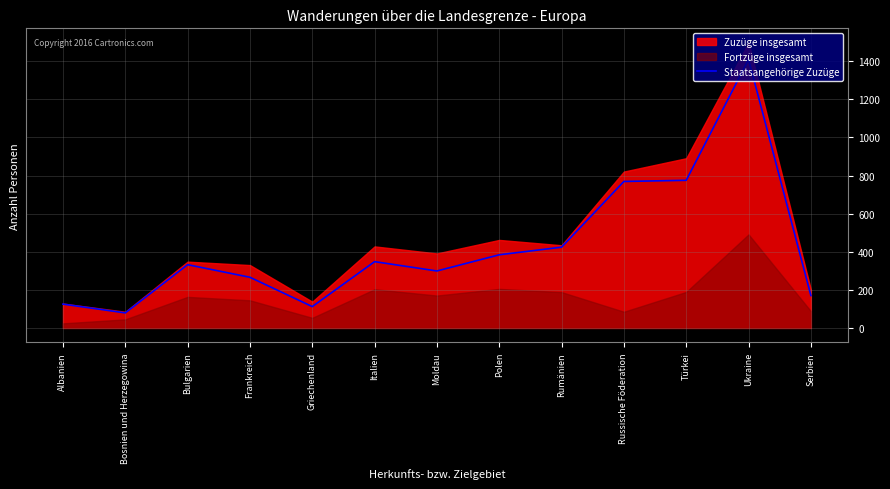

The Staatsangehörige Zuzüge series shows 266 at Frankreich. True or false?

True